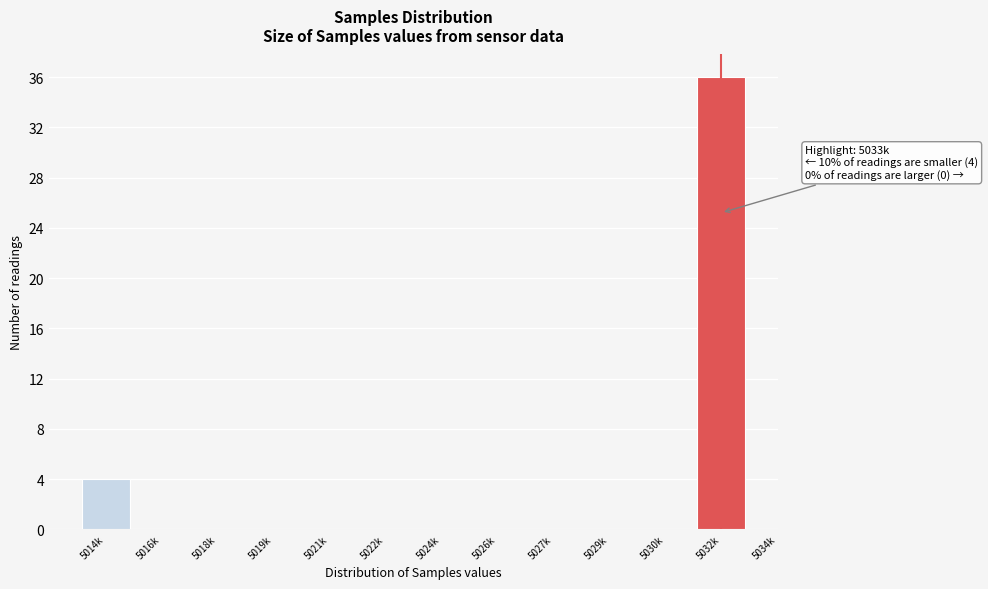

Reading right to left, extract all data points from this chart.

5032k=36	5030k=0	5029k=0	5027k=0	5026k=0	5024k=0	5022k=0	5021k=0	5019k=0	5018k=0	5016k=0	5014k=4